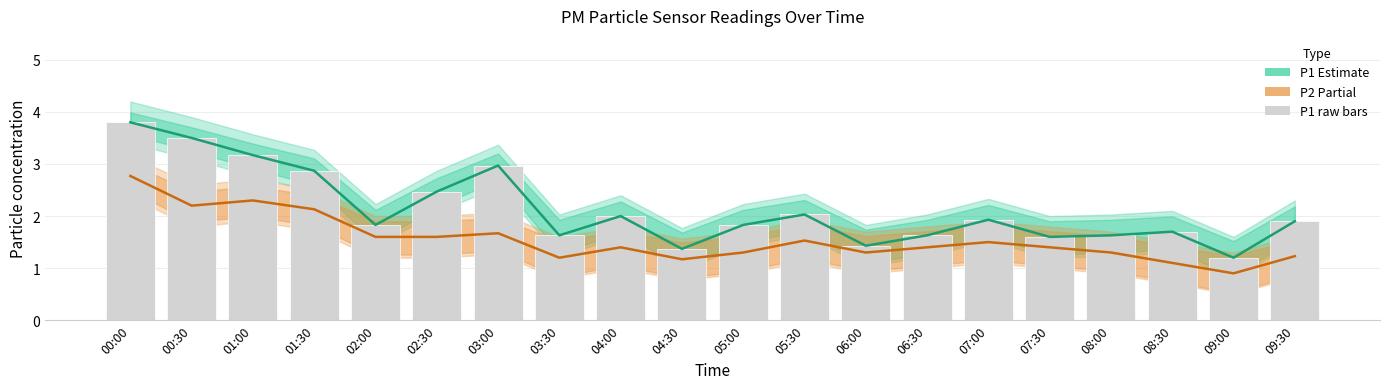

What is the label of the 6th bar from the left?

02:30